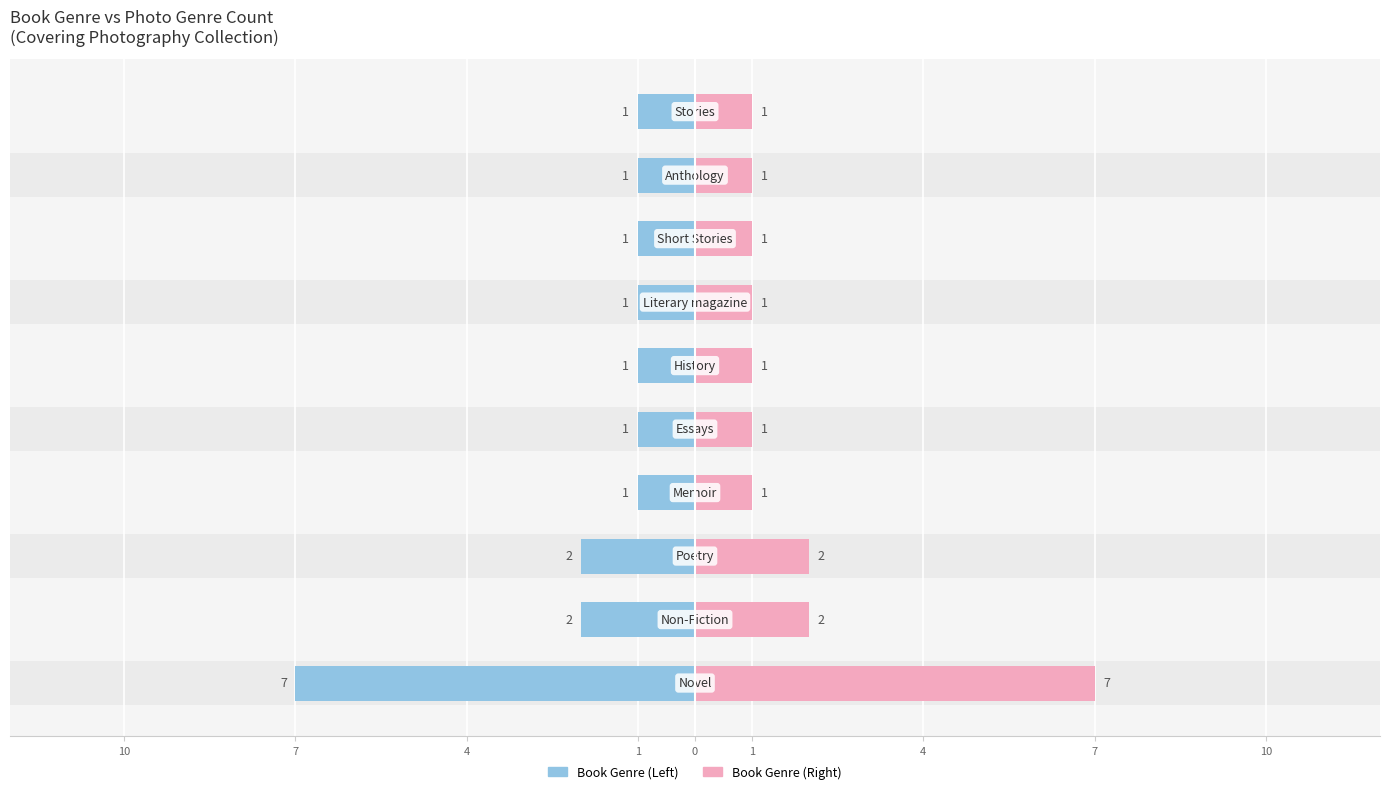

How many data points in Book Genre Count (Right) are above 1?

3